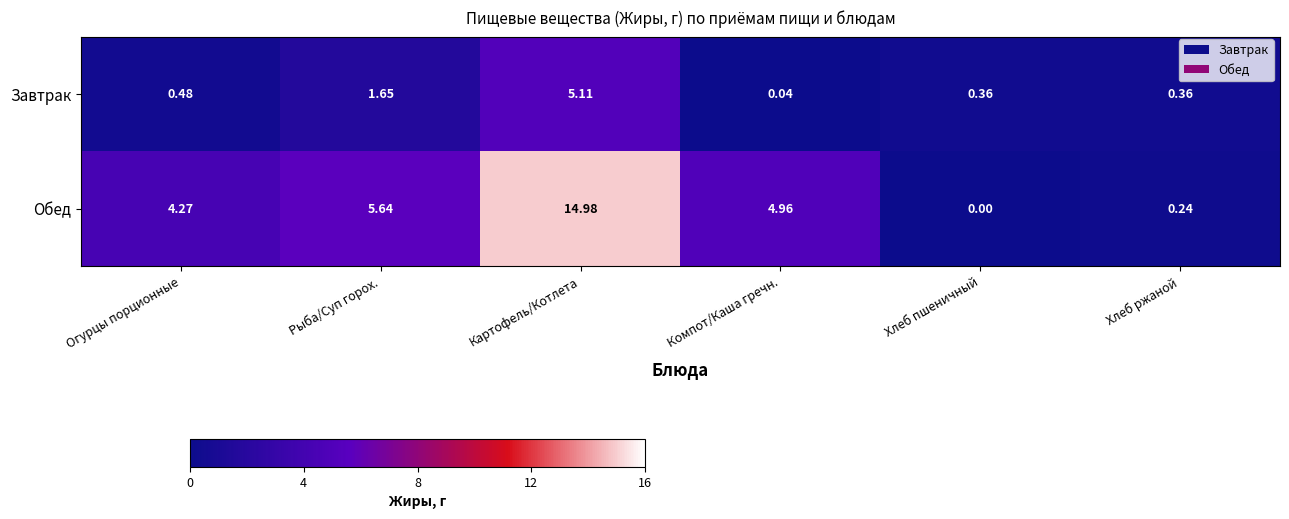

List the series in order of their overall mean, lowest first.

Завтрак, Обед